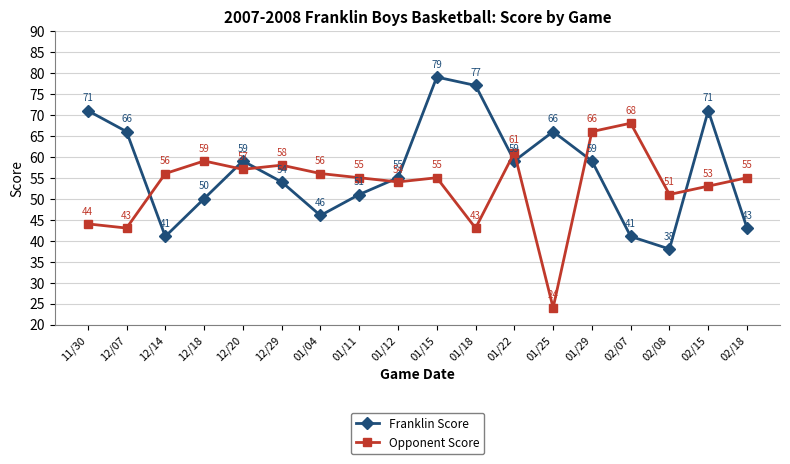

What is the spread (max minus min) of values at 12/29?

4